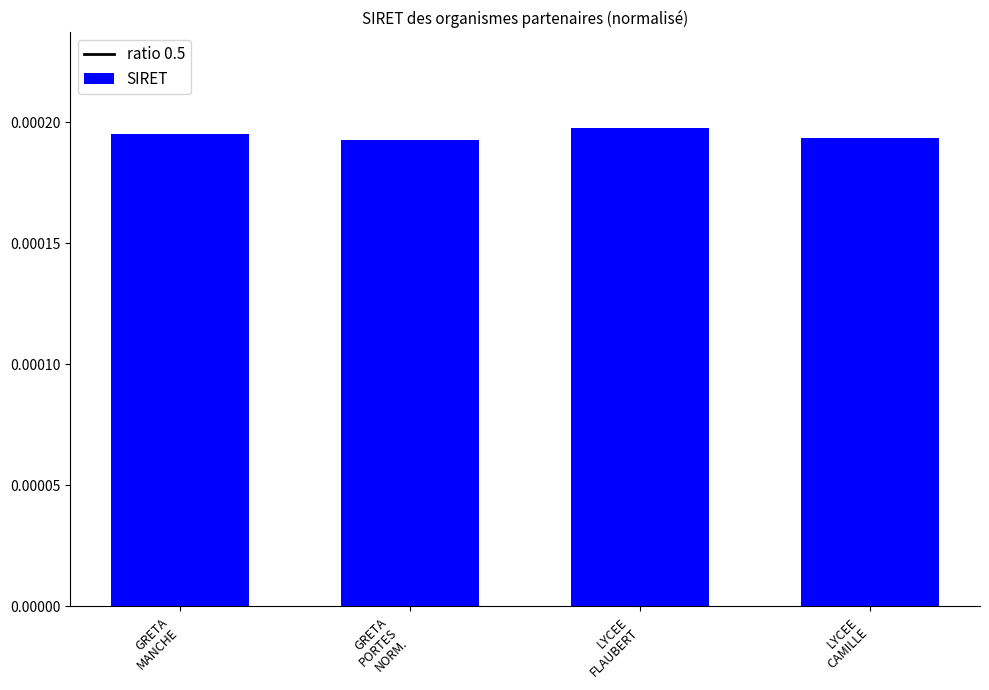

How many values are between 0 and 1?

4